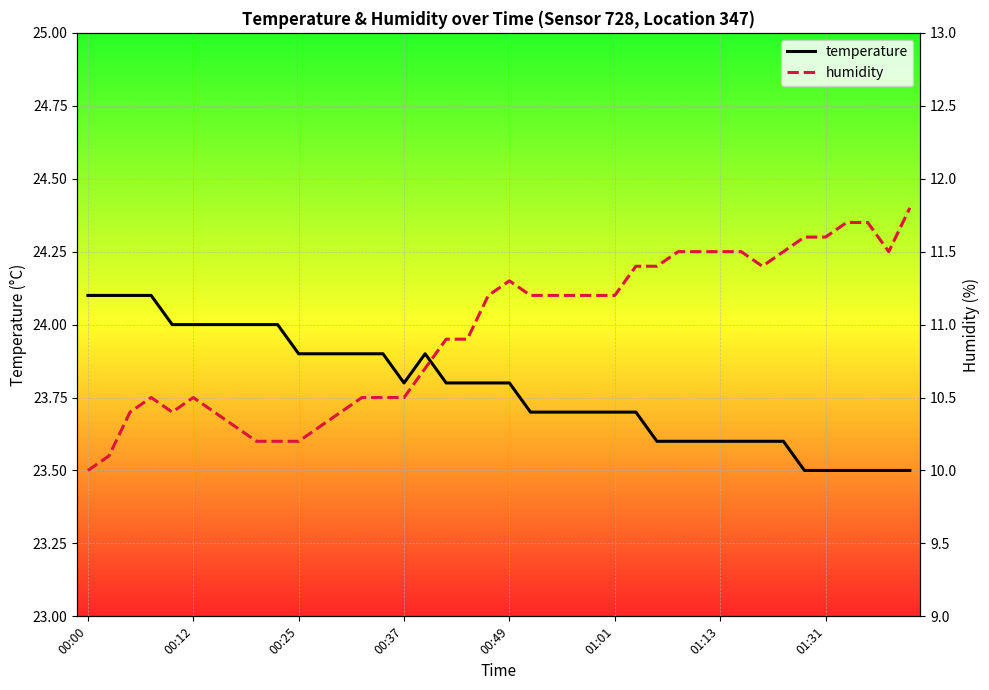

What is the difference between the maximum and minimum values in the humidity series?

1.8